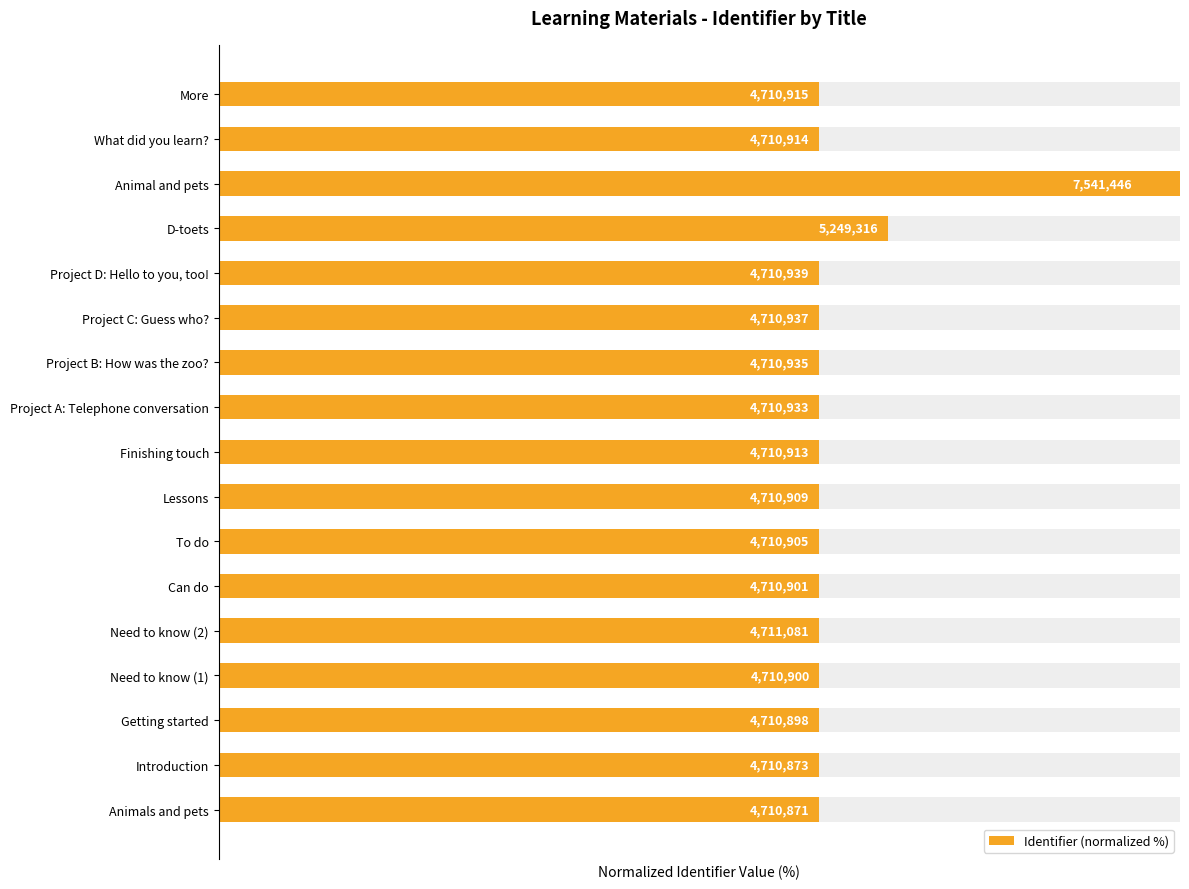

What is the average value?

65.1